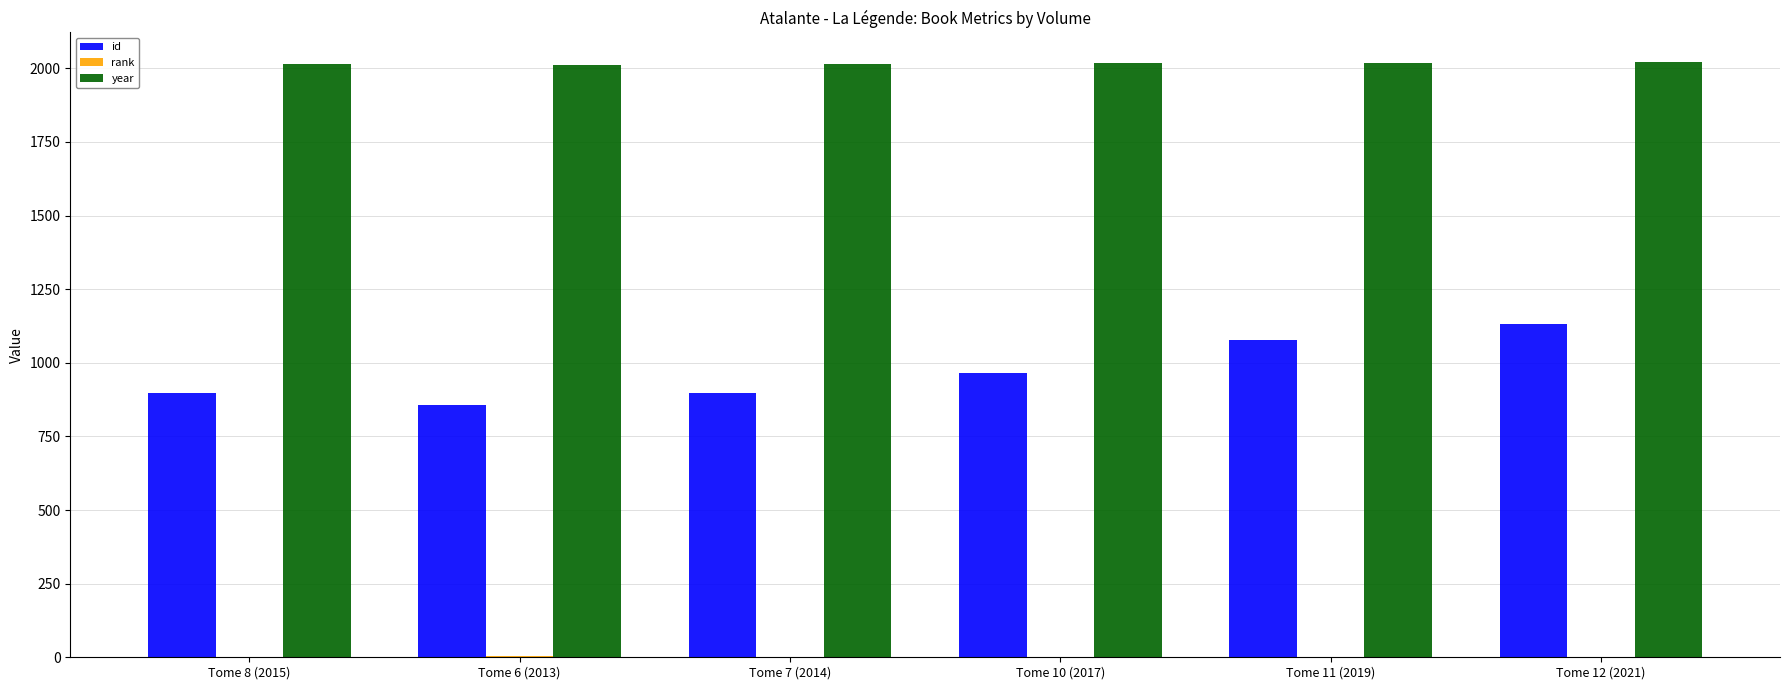

Count the number of data series in this chart.

3